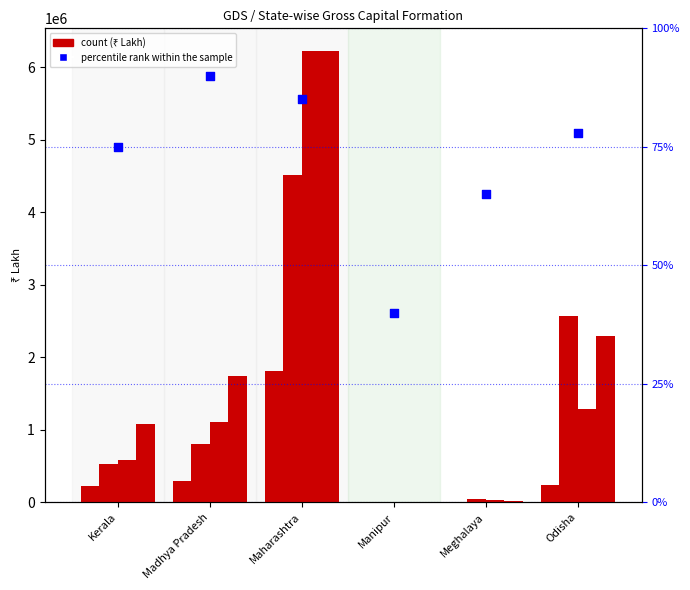

What is the ratio of the value at Odisha to the value at Madhya Pradesh?

0.9